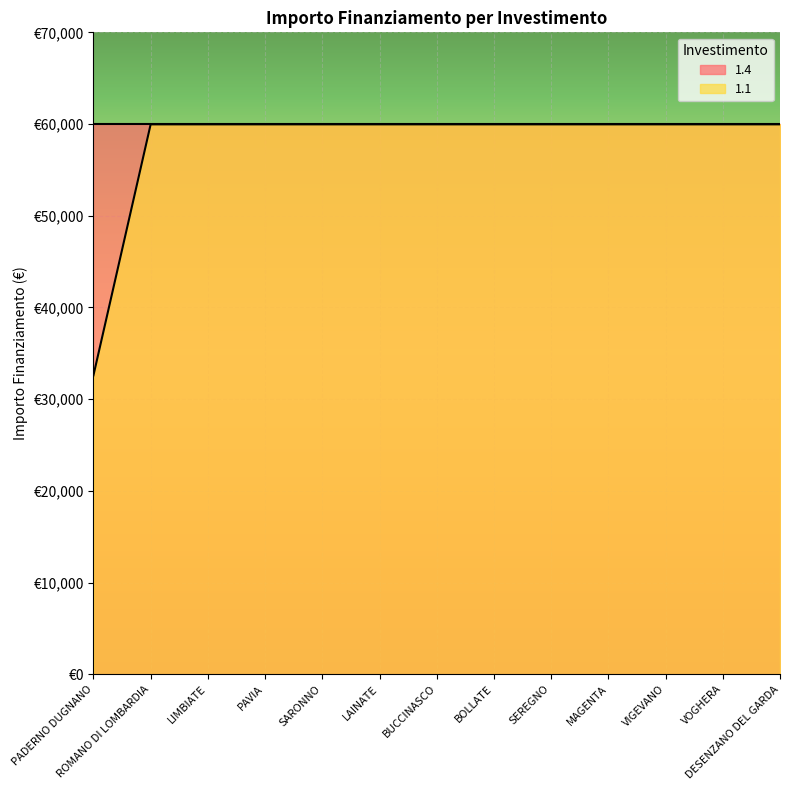

Rank the categories by value from highest to lowest.

ROMANO DI LOMBARDIA, LIMBIATE, PAVIA, SARONNO, LAINATE, BUCCINASCO, BOLLATE, SEREGNO, MAGENTA, VIGEVANO, VOGHERA, DESENZANO DEL GARDA, PADERNO DUGNANO